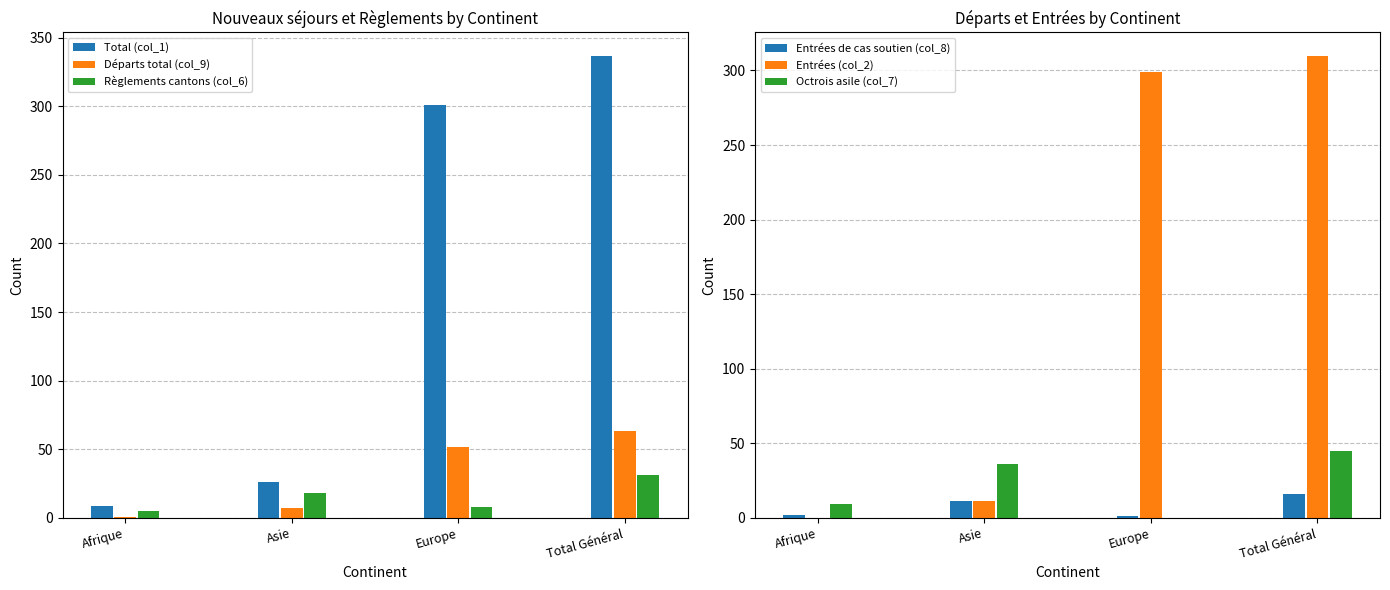

What is the label of the 2nd bar from the right?

Europe